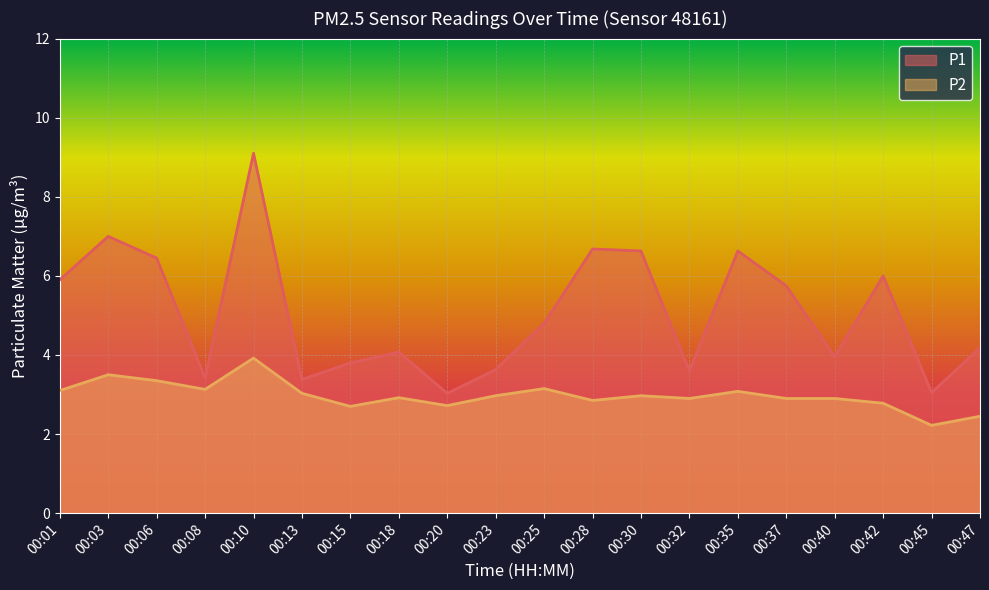

Between 00:10 and 00:25, which is larger?

00:10